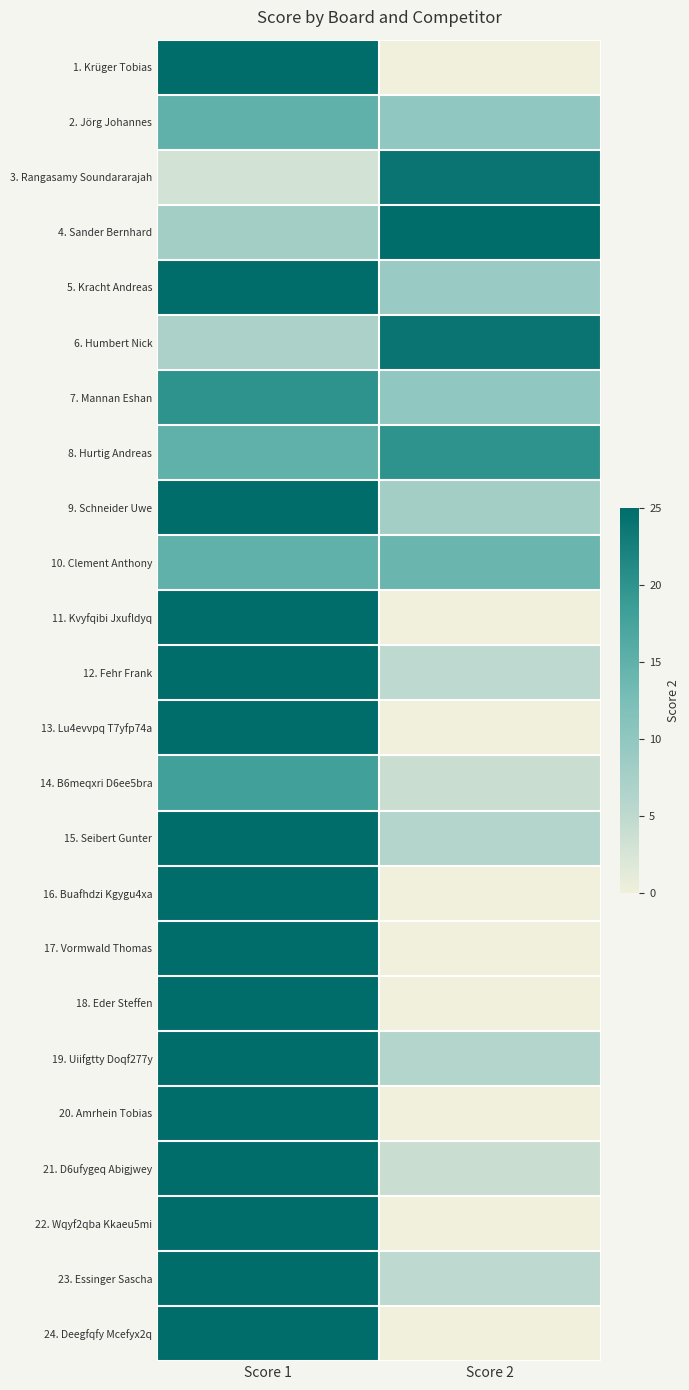

At which category does the chart reach its peak across all series?

Score 1